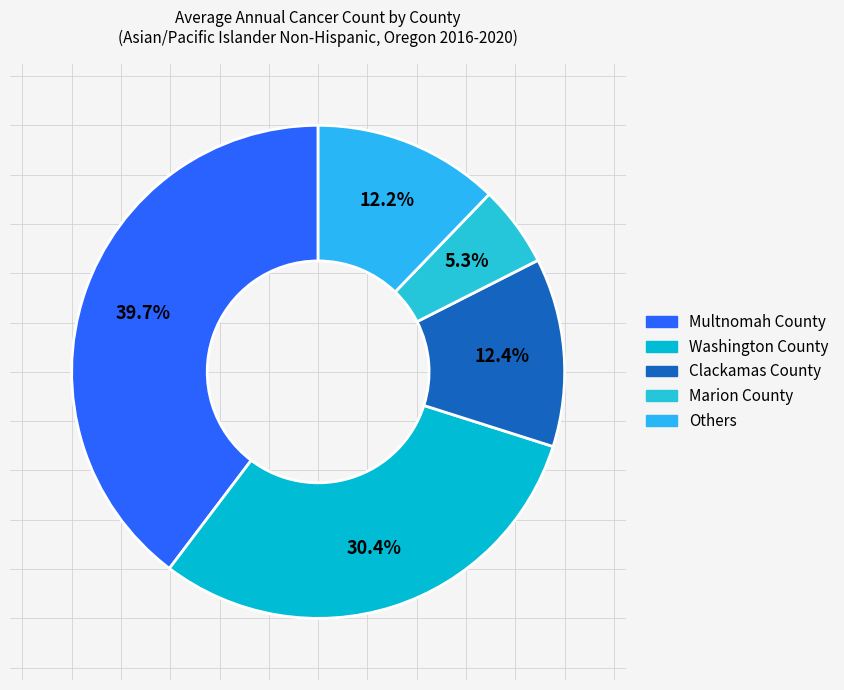

How many slices are in this pie chart?

5